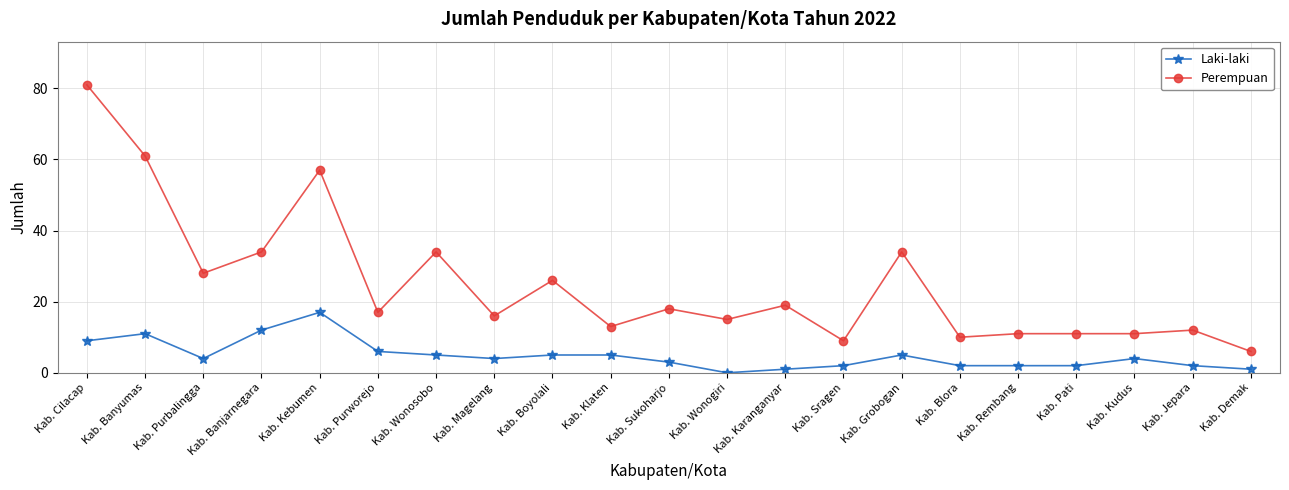

Is this an area chart (filled region under the line)?

No